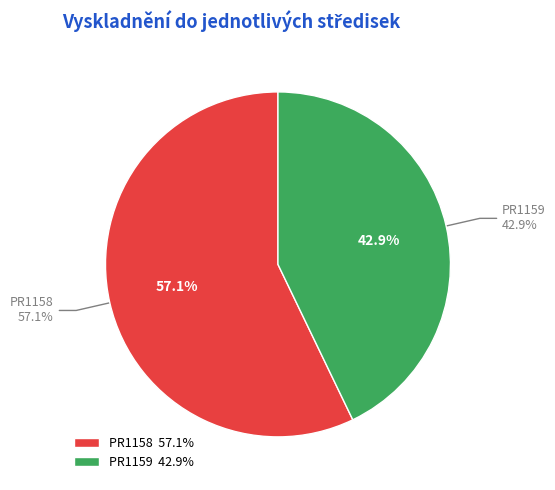

Between PR1158 and PR1159, which is larger?

PR1158